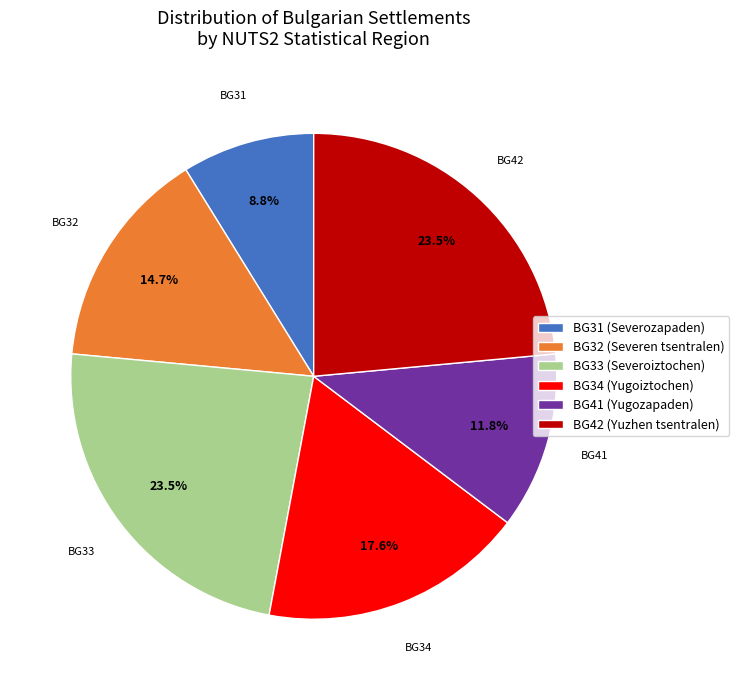

Between BG33 (Severoiztochen) and BG31 (Severozapaden), which is larger?

BG33 (Severoiztochen)